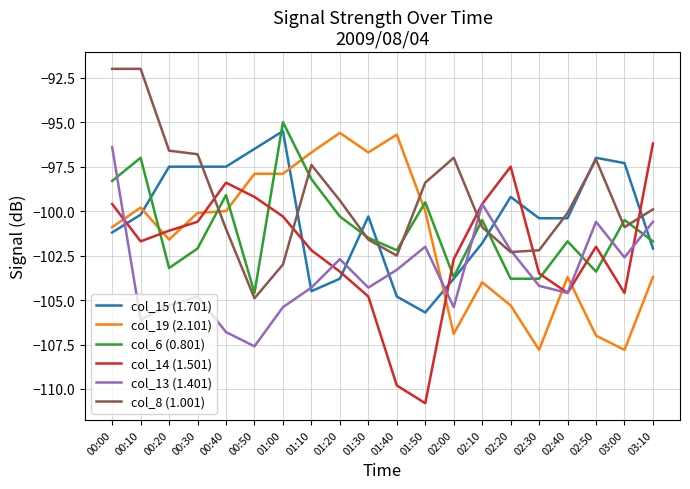

Between which two adjacent categories do col_6 (0.801) and col_14 (1.501) first intersect?

00:10 and 00:20